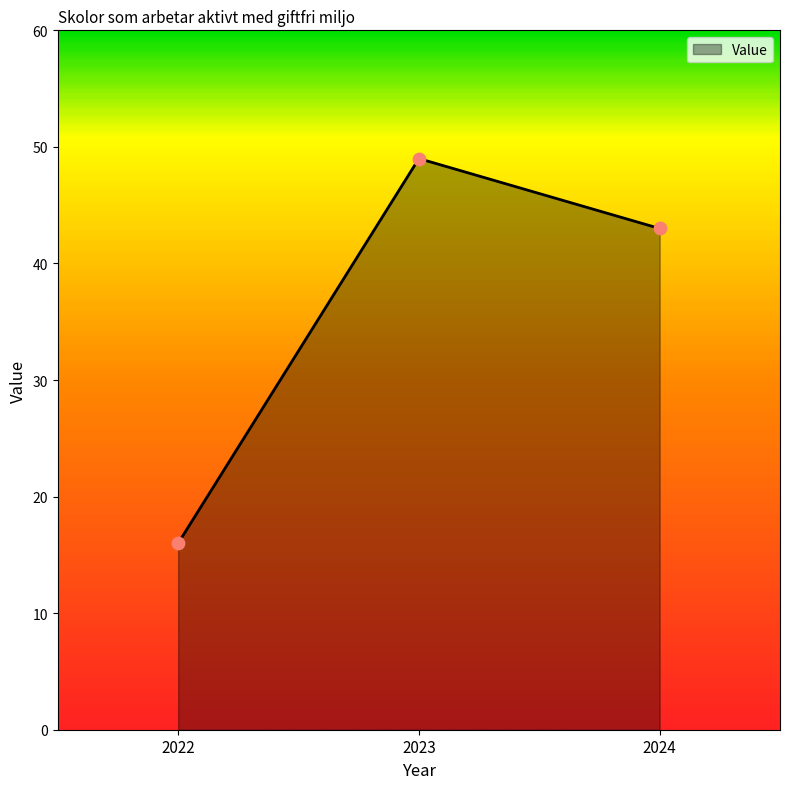

Approximately how many times larger is the value at 2022 compared to 2024?

0.4